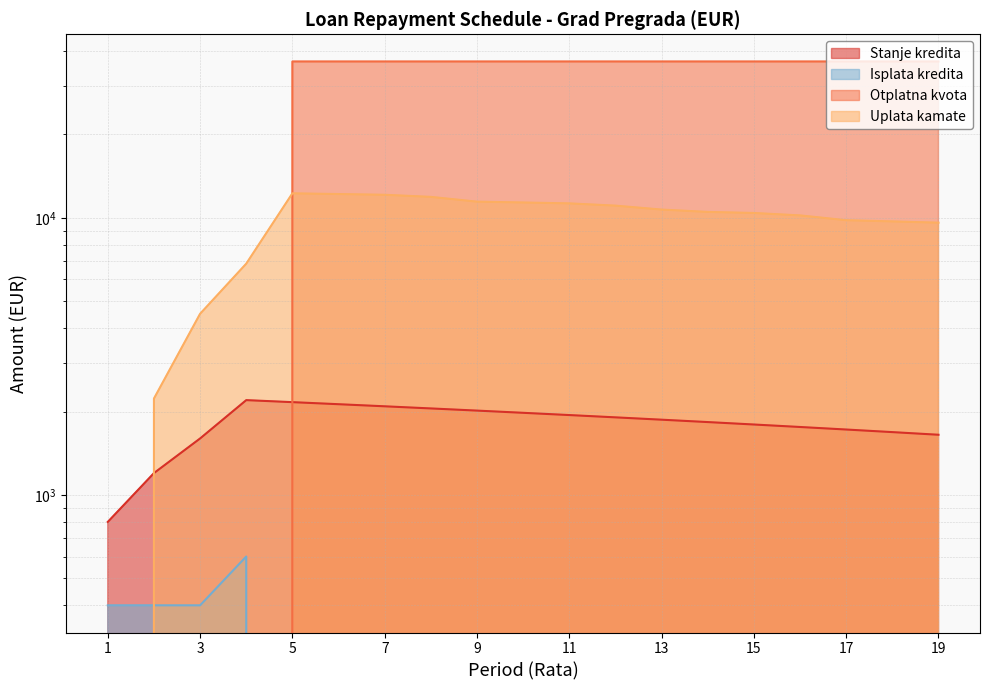

After their last crossing, which series has the higher values: Otplatna kvota or Stanje kredita?

Otplatna kvota